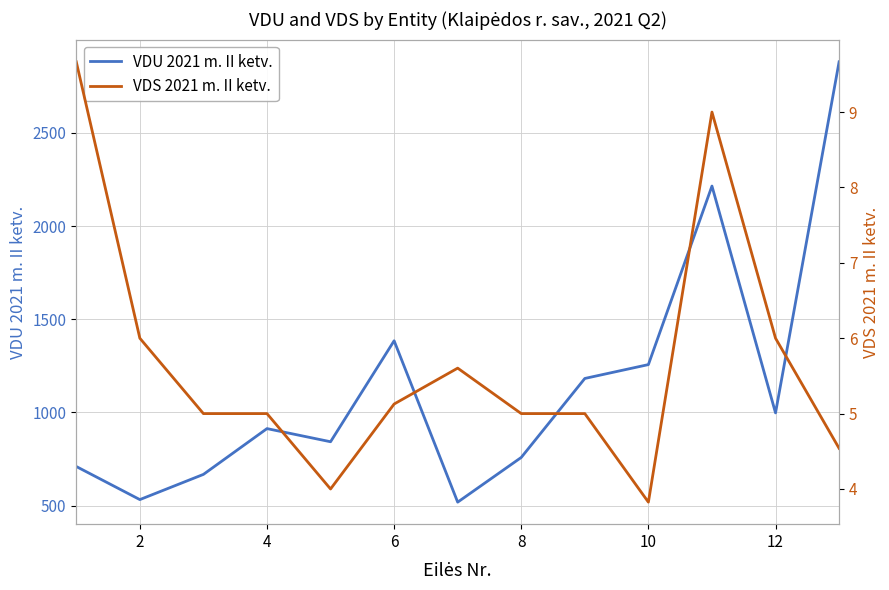

Which series changed the most between 4 and 8?

VDU 2021 m. II ketv.